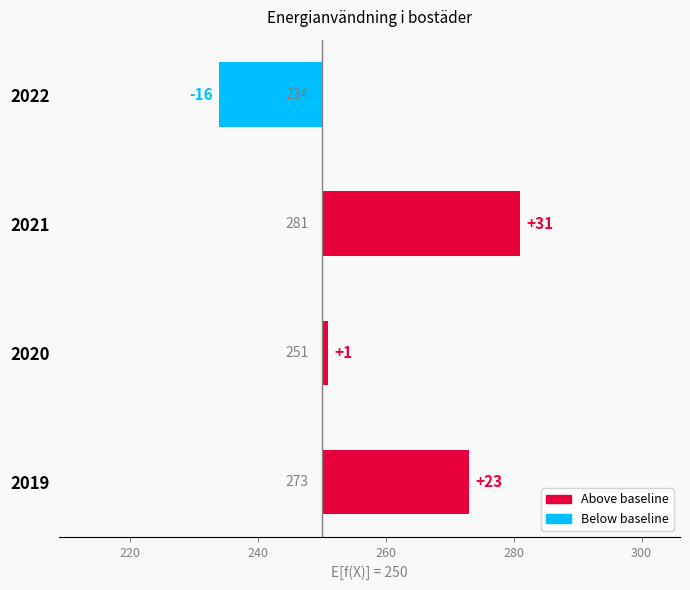

Reading left to right, extract all data points from this chart.

23	1	31	-16